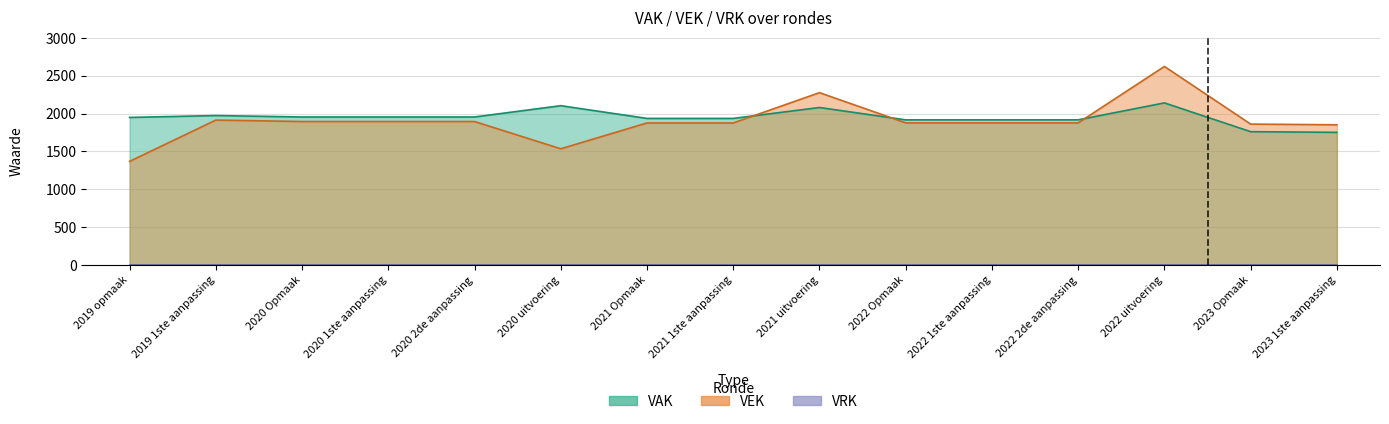

True or false: VAK has a value of 1936 at 2021 1ste aanpassing.

True